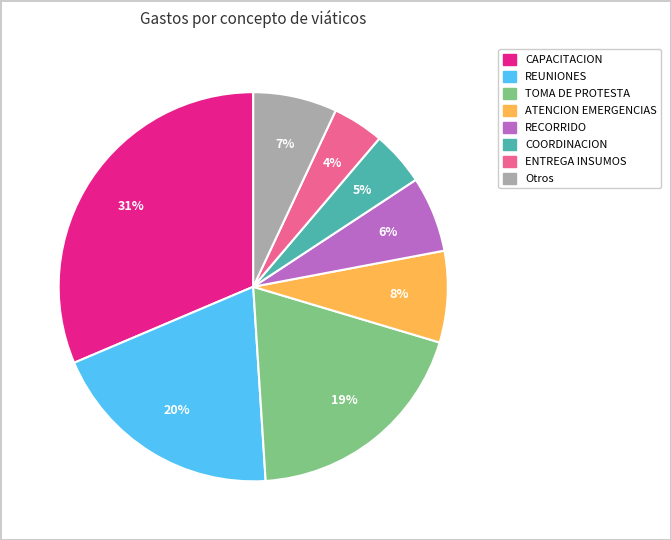

Does any single category account for the majority?

No